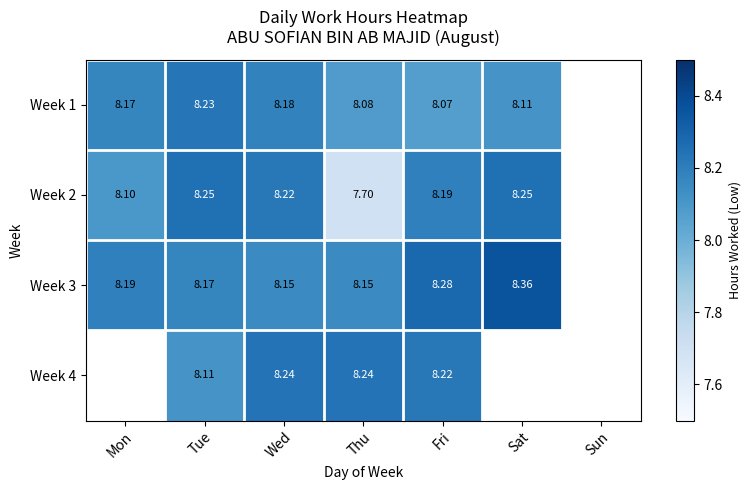

What is the maximum value for Week 4?

8.2